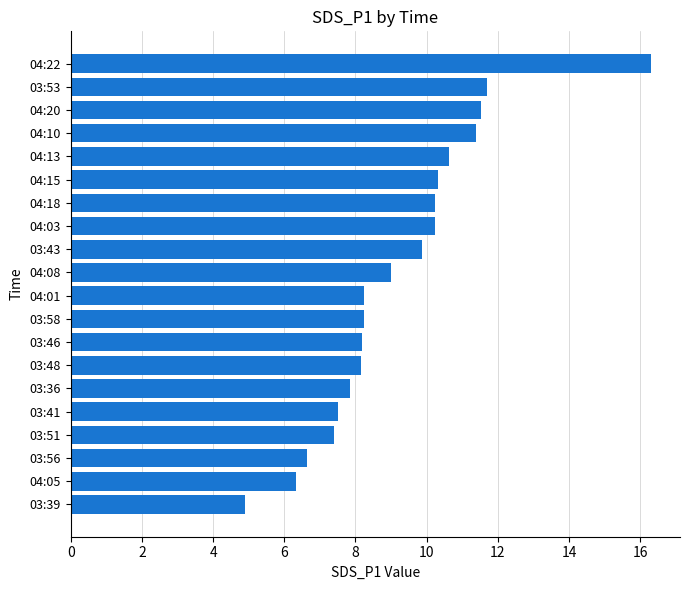

Are the bars horizontal?

Yes